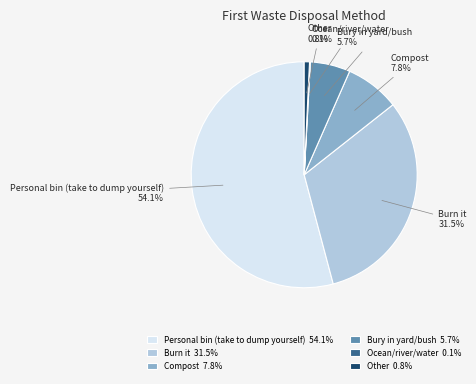

Do Other and Compost together represent more than half of the pie?

No